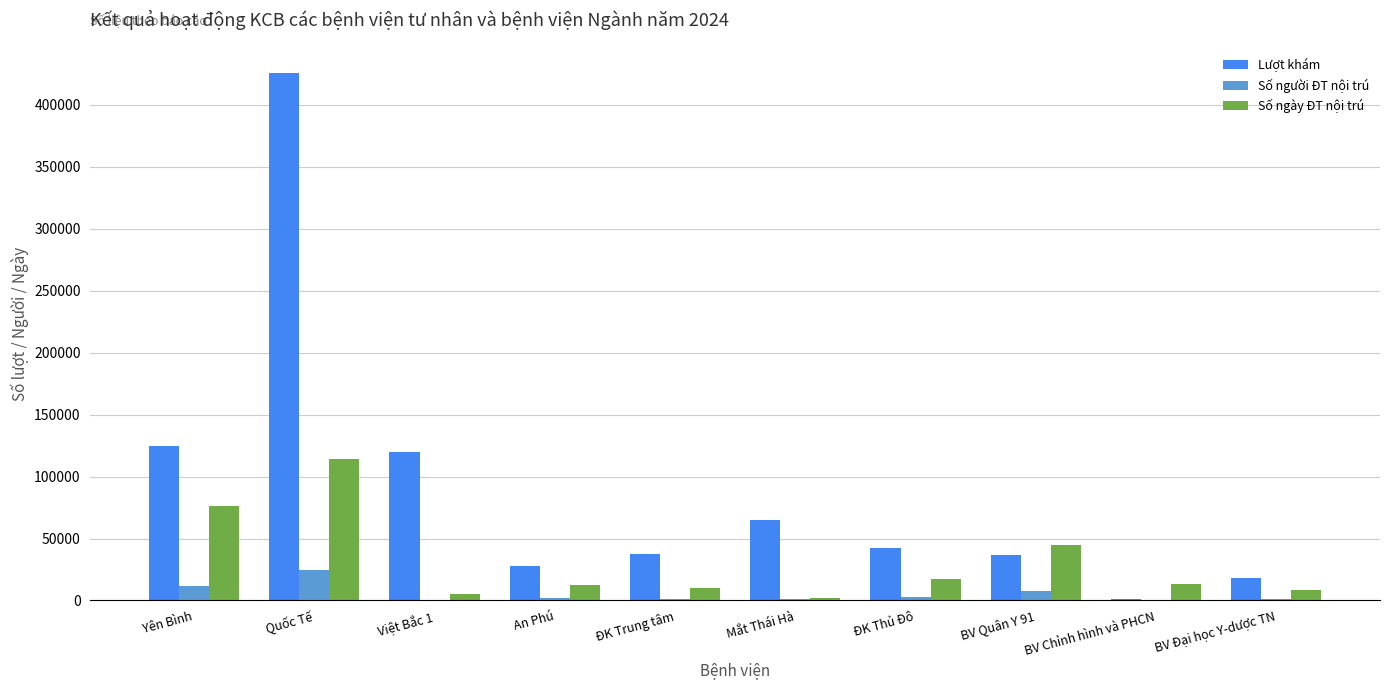

Is the value of Lượt khám at An Phú greater than the value of Số người ĐT nội trú at ĐK Trung tâm?

Yes